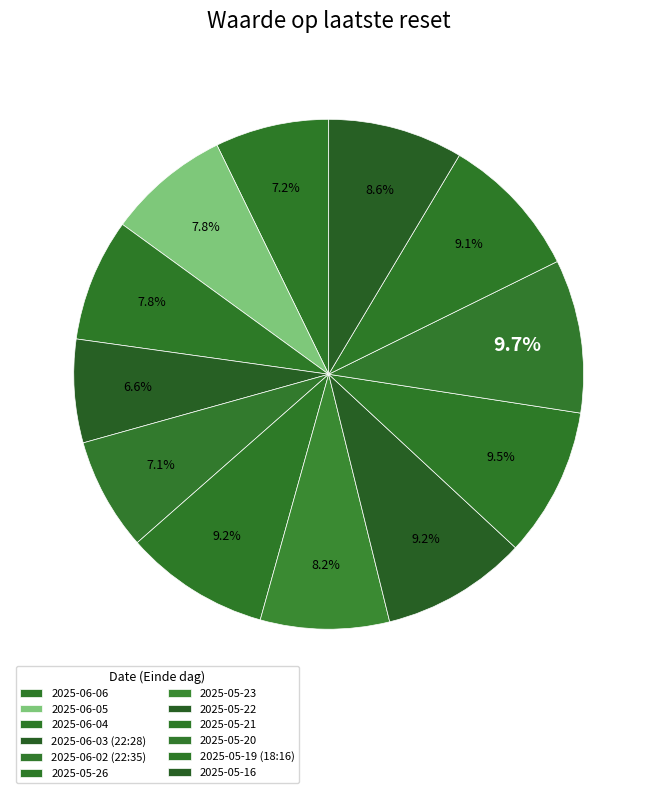

What is the ratio of the value at 2025-05-22 to the value at 2025-06-05?

1.2